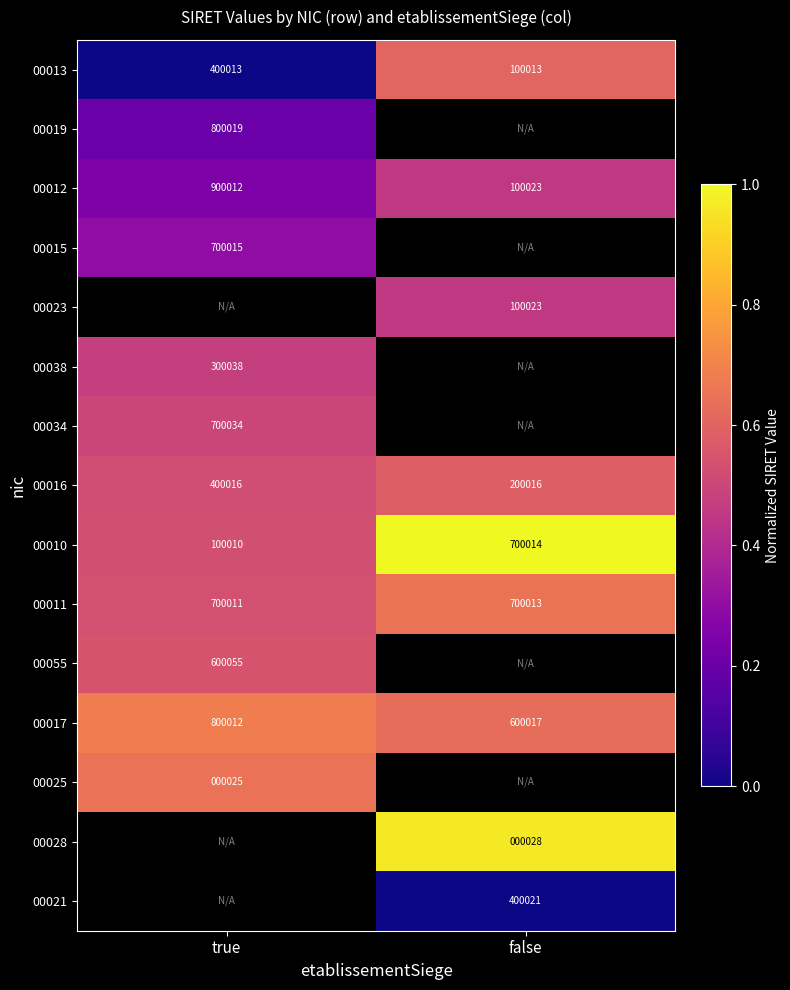

Which category has the highest value across all series?

false